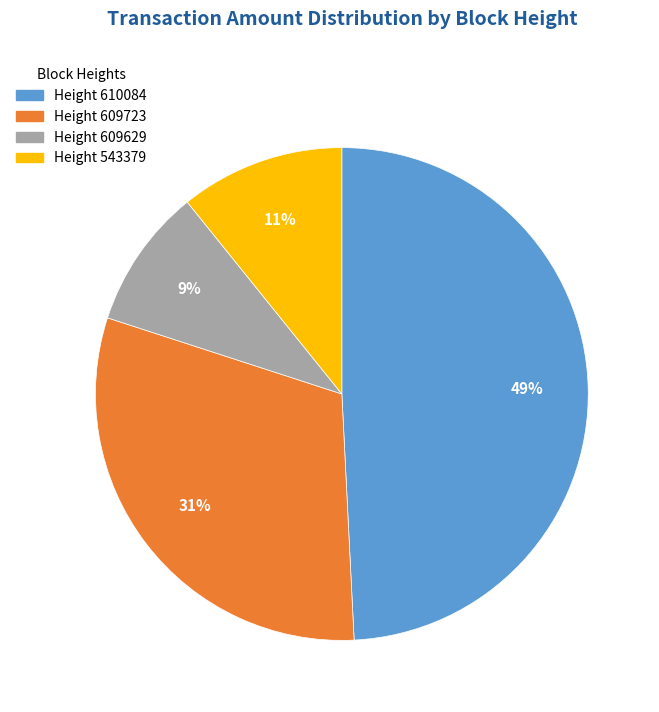

Is there any slice that represents more than half of the pie?

No